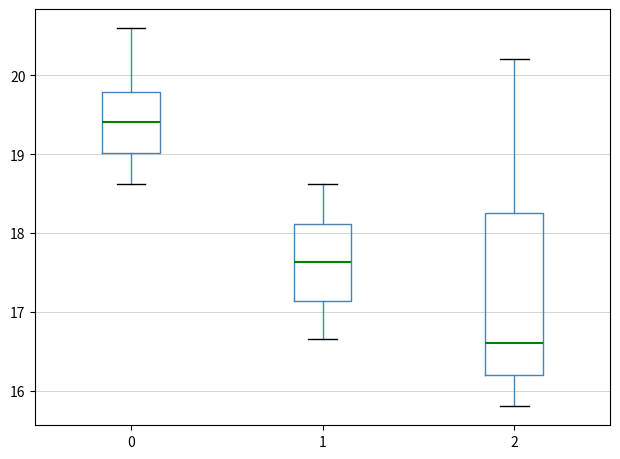

Which box's median line is the lowest?

2